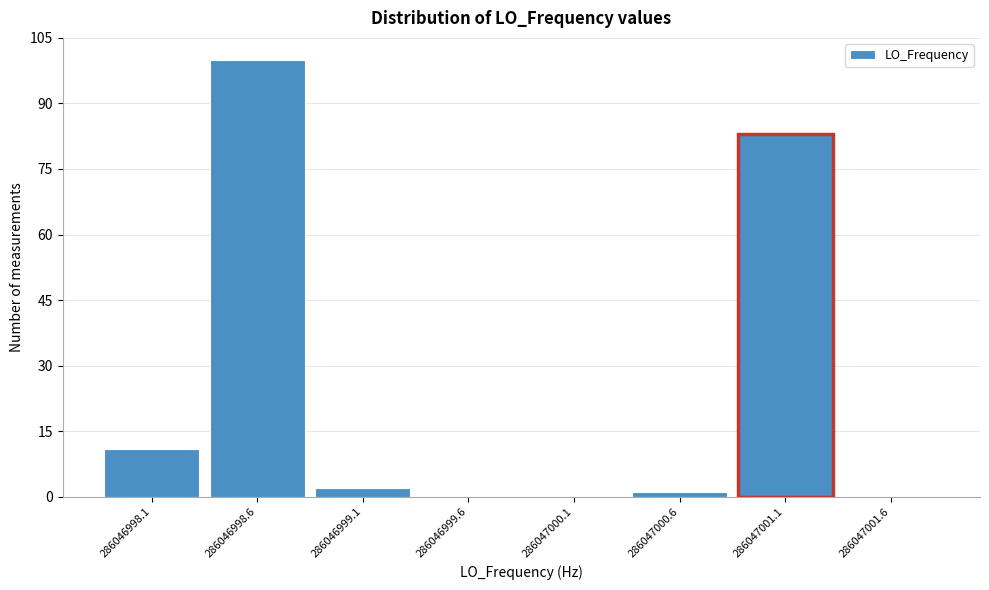

Reading left to right, extract all data points from this chart.

286046998.1=11	286046998.6=100	286046999.1=2	286046999.6=0	286047000.1=0	286047000.6=1	286047001.1=83	286047001.6=0